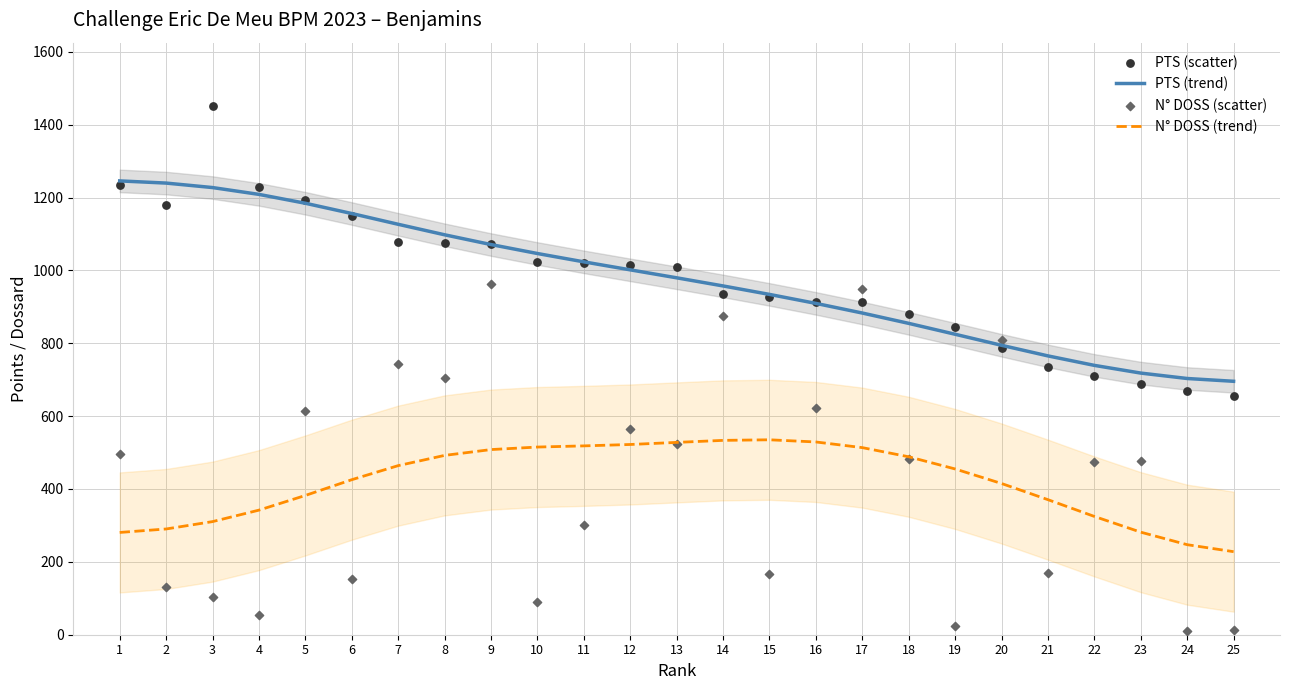

Which series contains the highest Y value?

PTS (scatter)